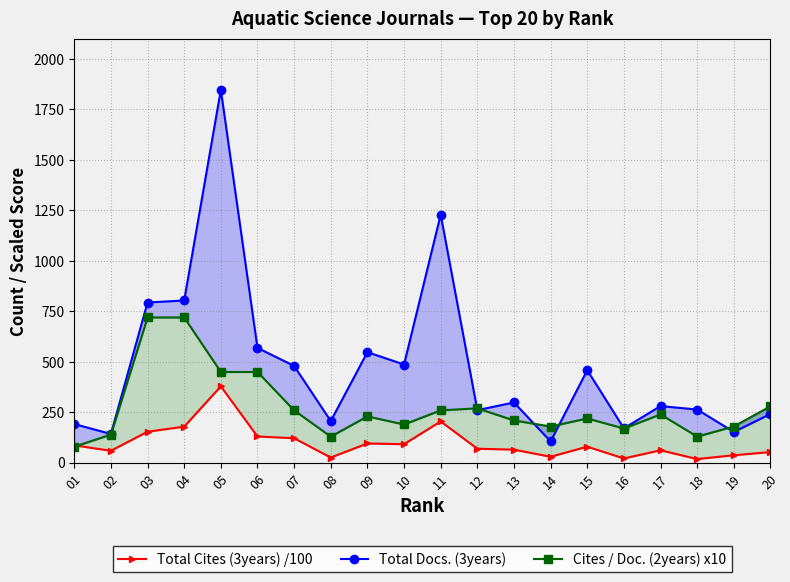

Does the chart have visible grid lines?

Yes